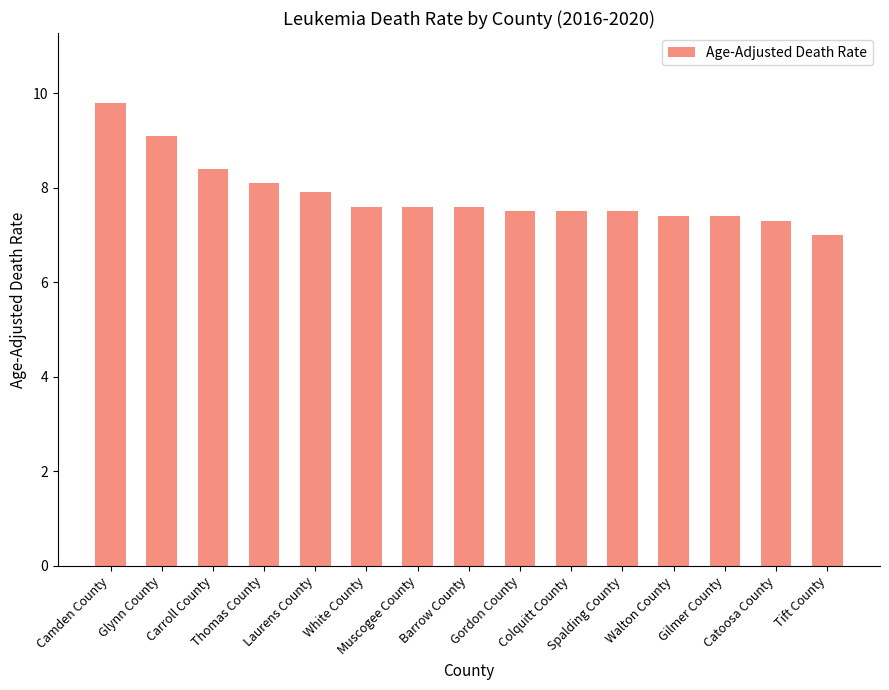

True or false: the data shows 13.0 at Thomas County.

False